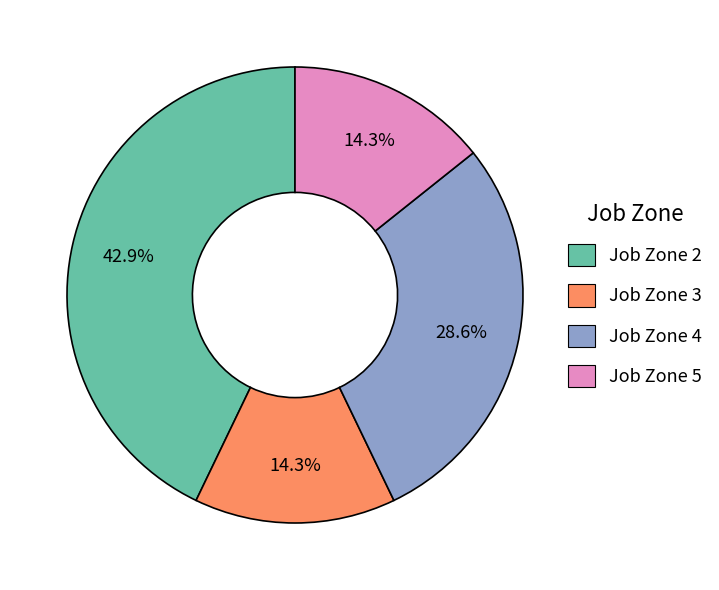

Does any single category account for the majority?

No